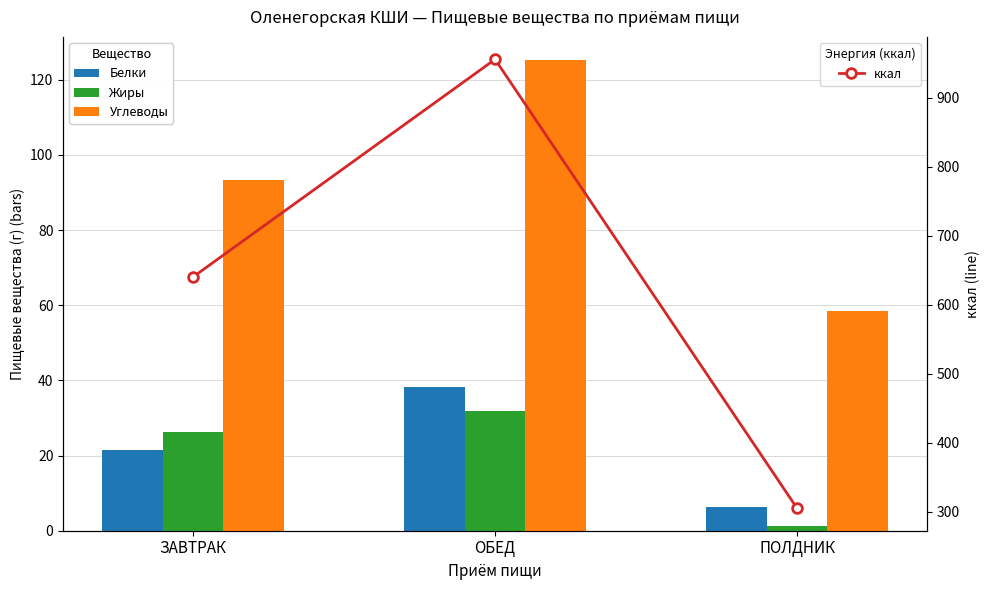

What is the difference between the Жиры values at ЗАВТРАК and ОБЕД?

5.7